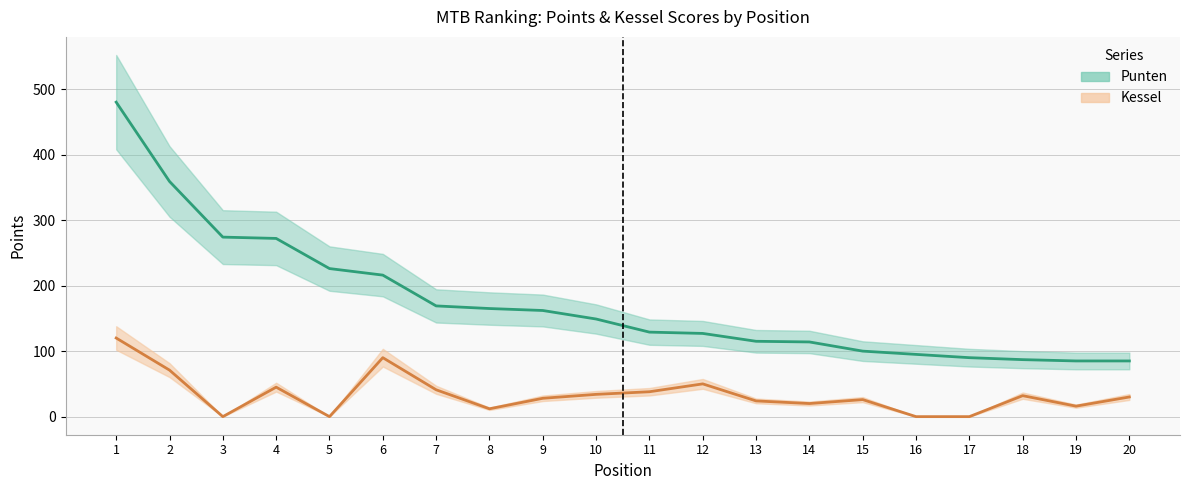

What is the average value of the Kessel series?

34